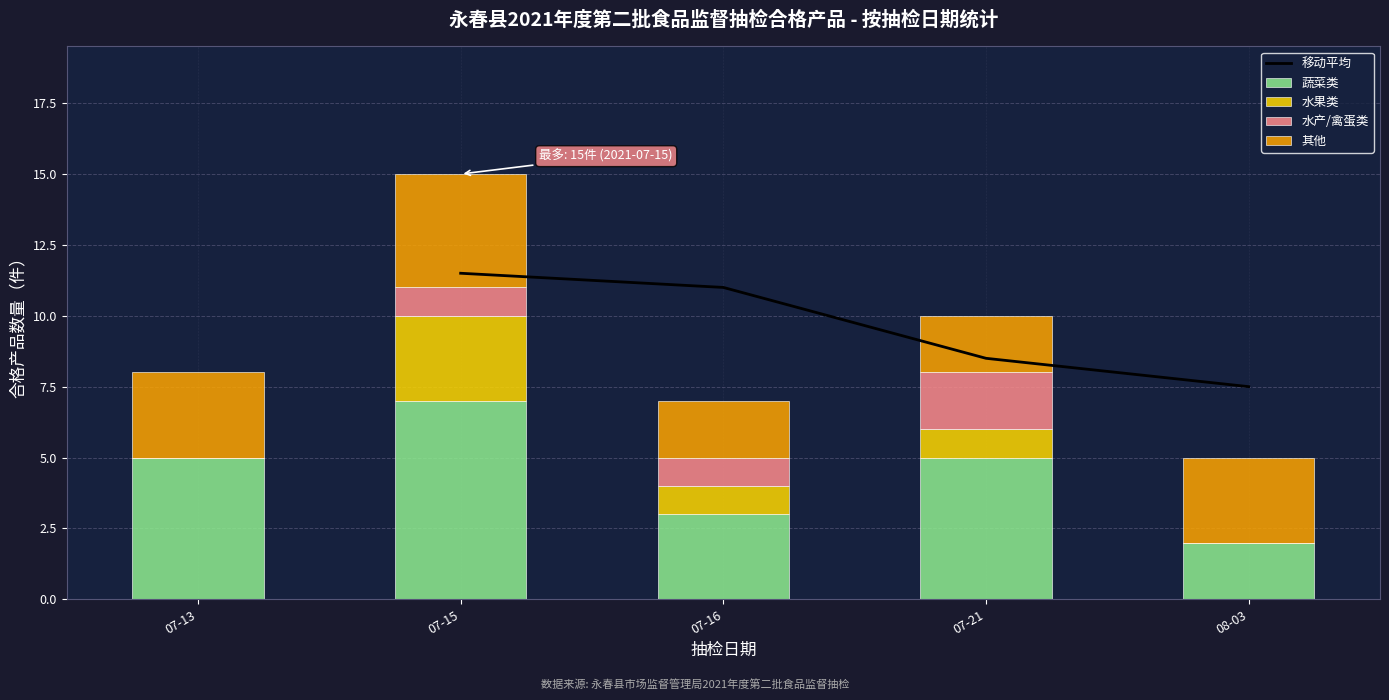

At which label is 蔬菜类 closest to 4?

07-13